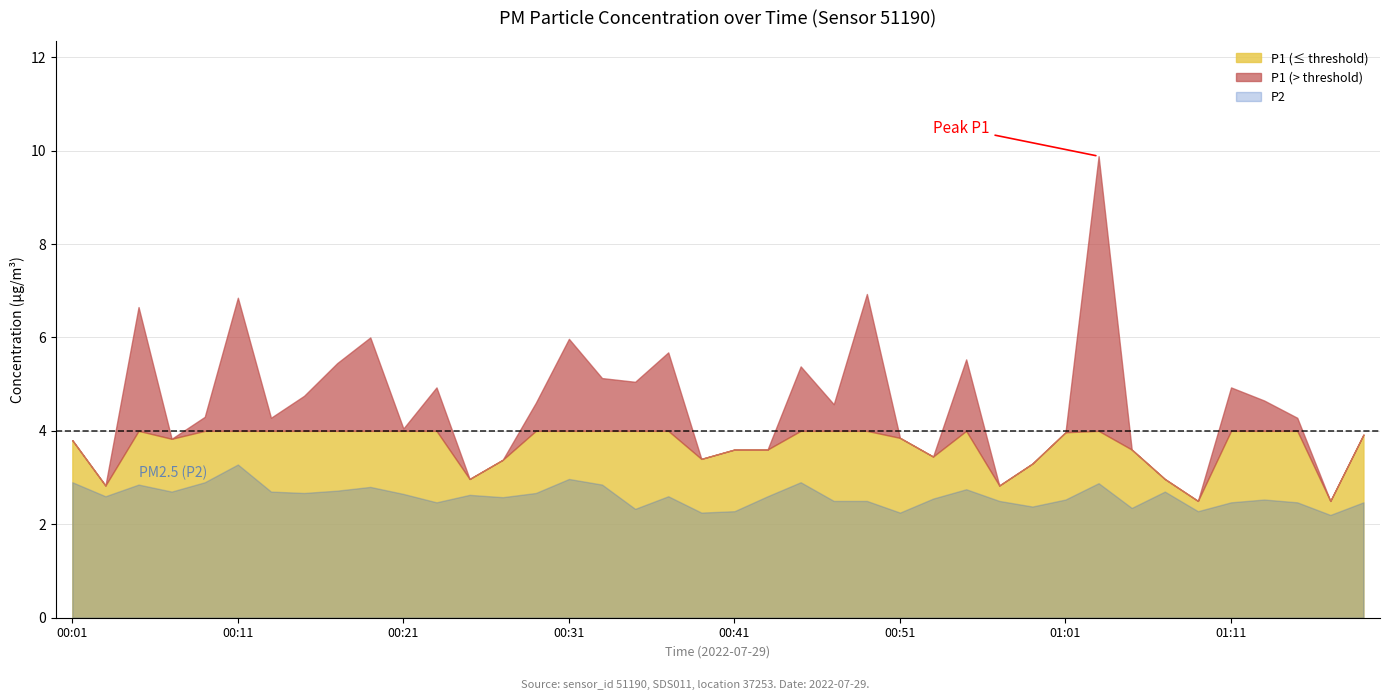

The P2 series shows 1.2 at 00:39. True or false?

False